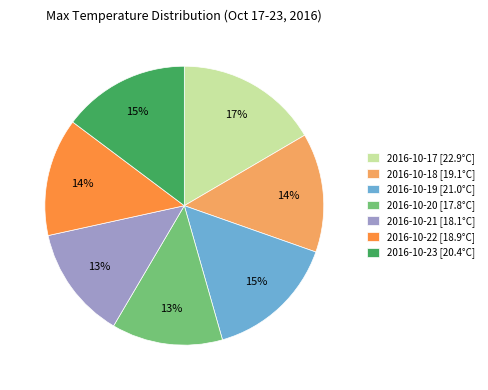

What percentage is the 2016-10-23 slice, to the nearest percent?

15%